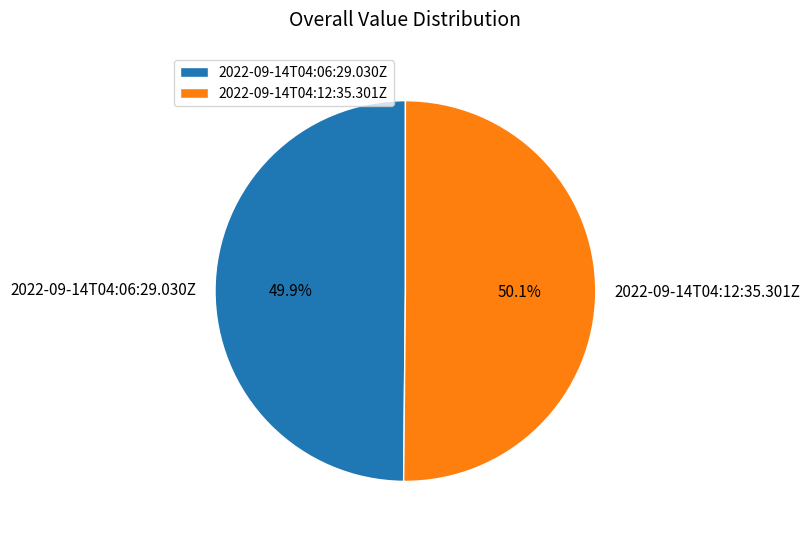

What percentage do 2022-09-14T04:12:35.301Z and 2022-09-14T04:06:29.030Z together represent?

100.0%